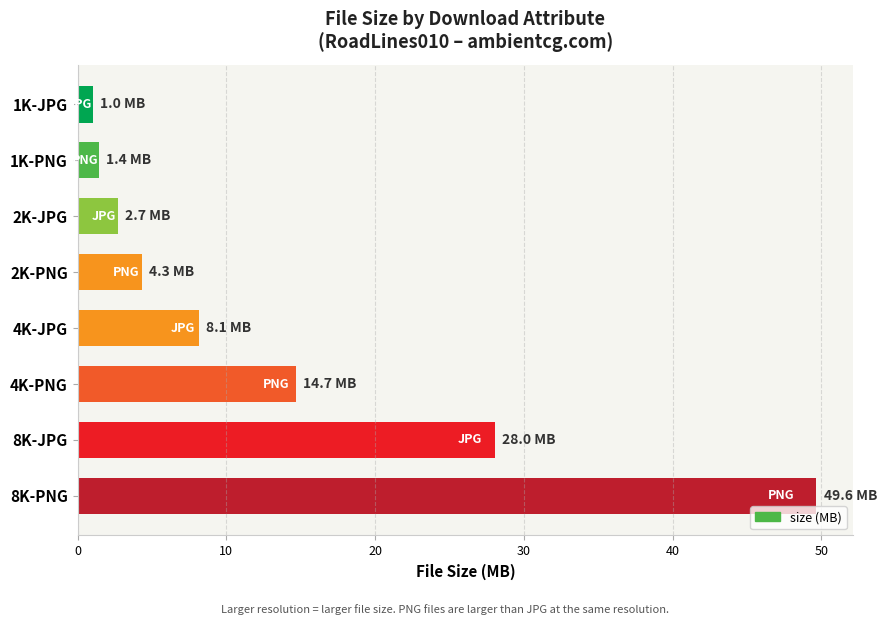

What is the difference between the maximum and minimum values?

48.6